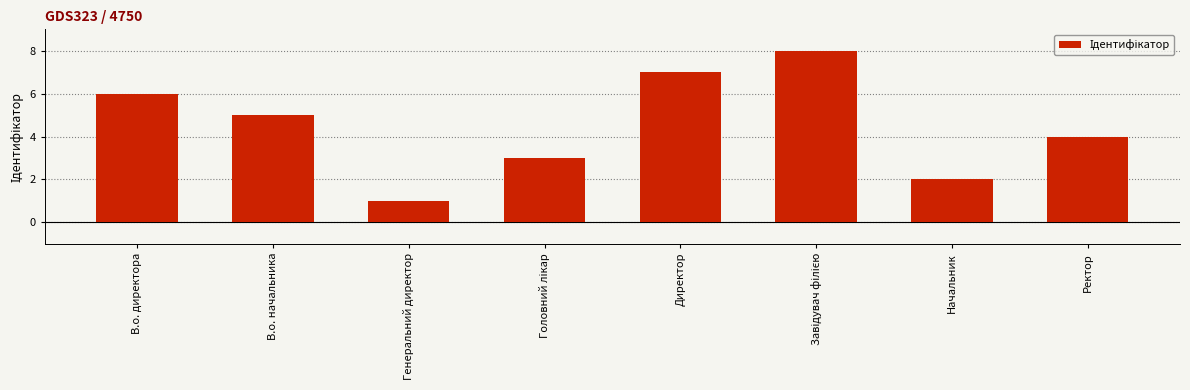

Read the value at Начальник.

2